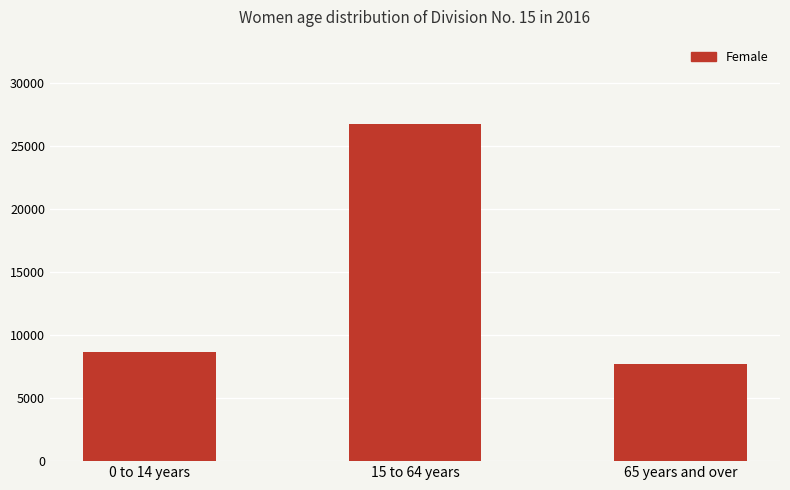

What position from the left is 0 to 14 years?

1